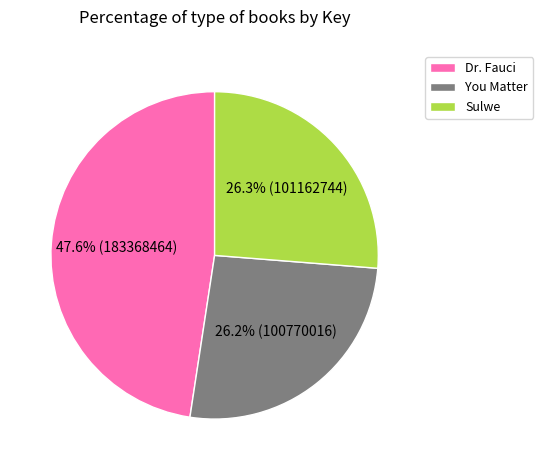

The You Matter slice represents 14% of the pie. True or false?

False